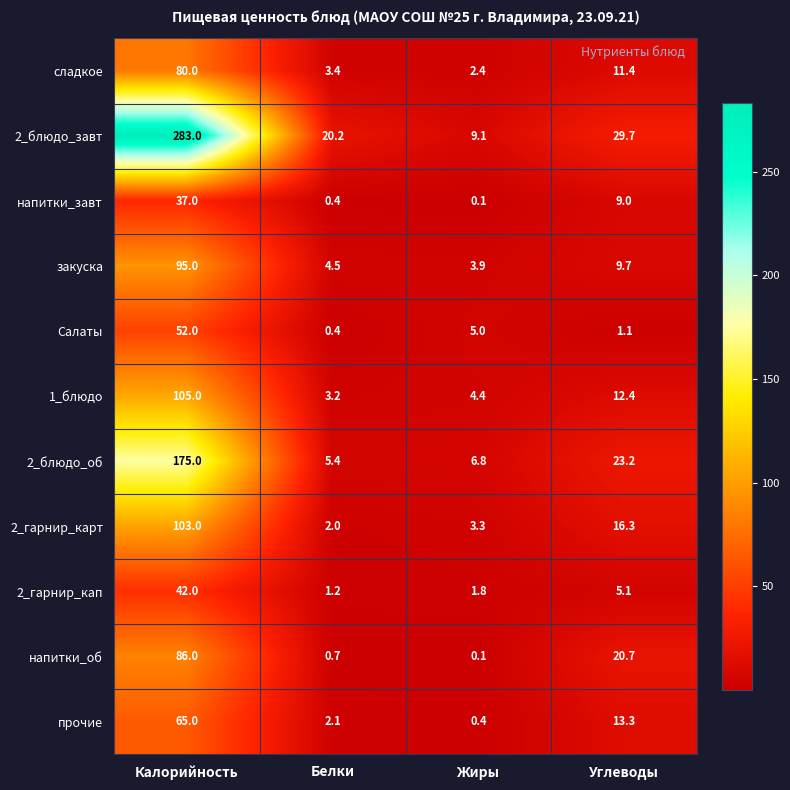

Where is 2_блюдо_завт nearest to the value 146?

Углеводы